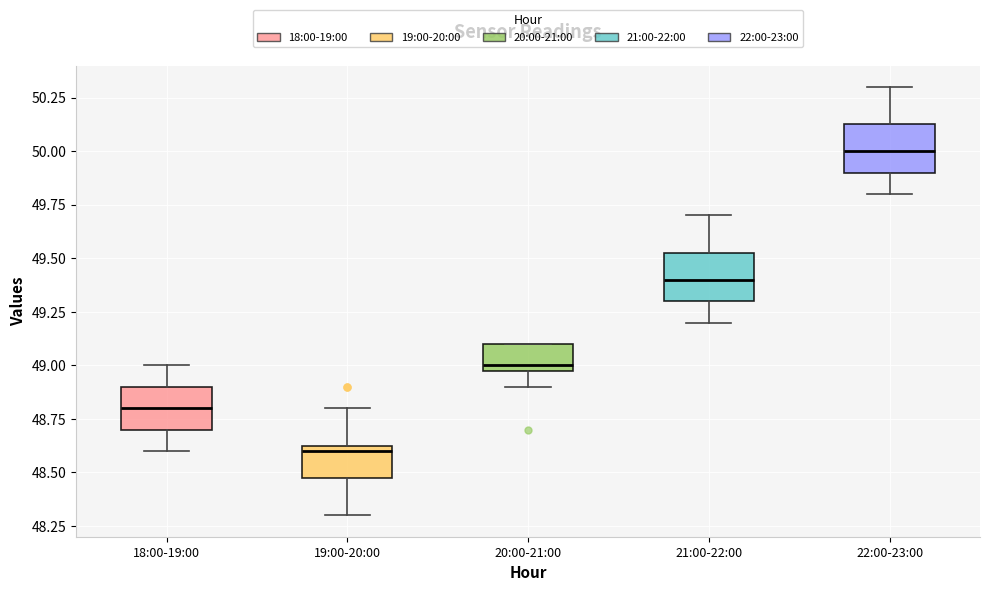

Reading left to right, transcribe this box plot: for each box, give where its median line is, the range the box spans, and where its two whiskers end, as read against the y-axis. The values are not printed on the chart, so give them approximately, as read against the axis.

18:00-19:00: median 48.80, box 48.70 to 48.90, whiskers 48.60 to 49.00
19:00-20:00: median 48.60, box 48.50 to 48.65, whiskers 48.30 to 48.80
20:00-21:00: median 49.00 (just above the box's lower edge), box 49.00 to 49.10, whiskers 48.90 to 49.10
21:00-22:00: median 49.40, box 49.30 to 49.55, whiskers 49.20 to 49.70
22:00-23:00: median 50.00, box 49.90 to 50.15, whiskers 49.80 to 50.30